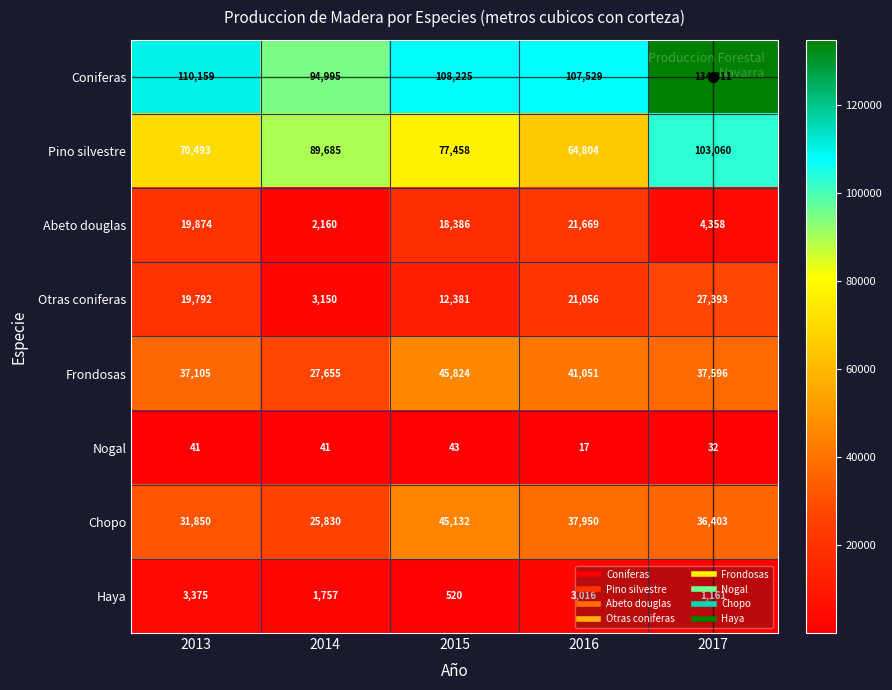

True or false: Pino silvestre has a value of 135178 at 2014.

False